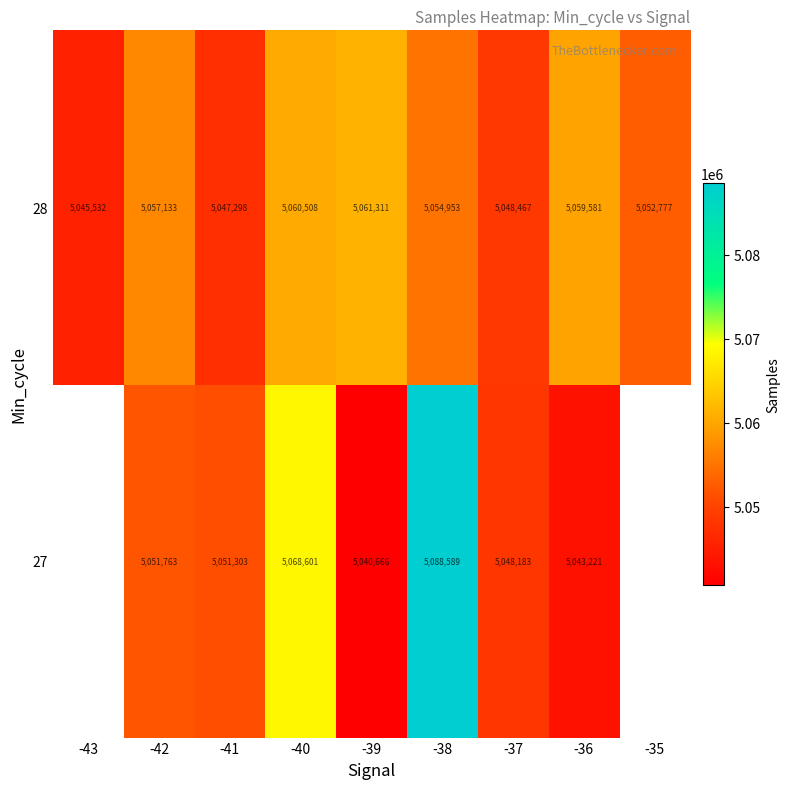

Is the value of 28 at -42 greater than the value of 27 at -37?

Yes